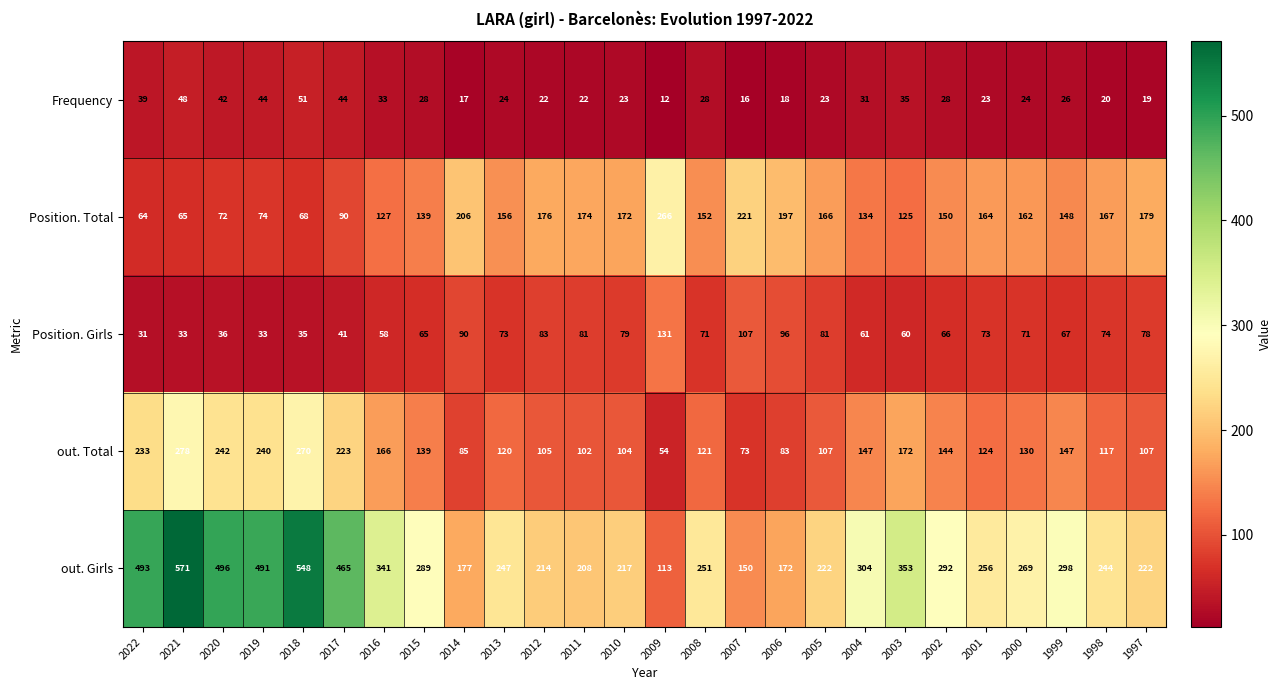

What is the average value of the Position. Total series?

147